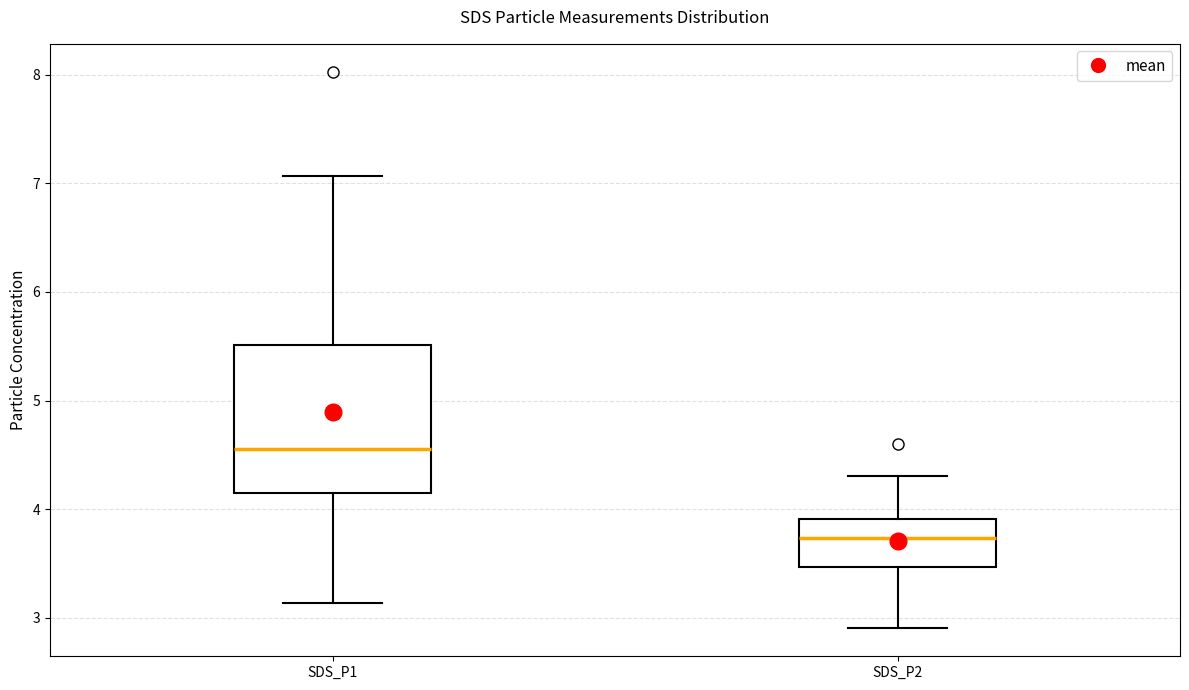

Where is the lower edge of the box for SDS_P1 on the y-axis? The values are not printed on the chart, so give them approximately, as read against the axis.

4.1